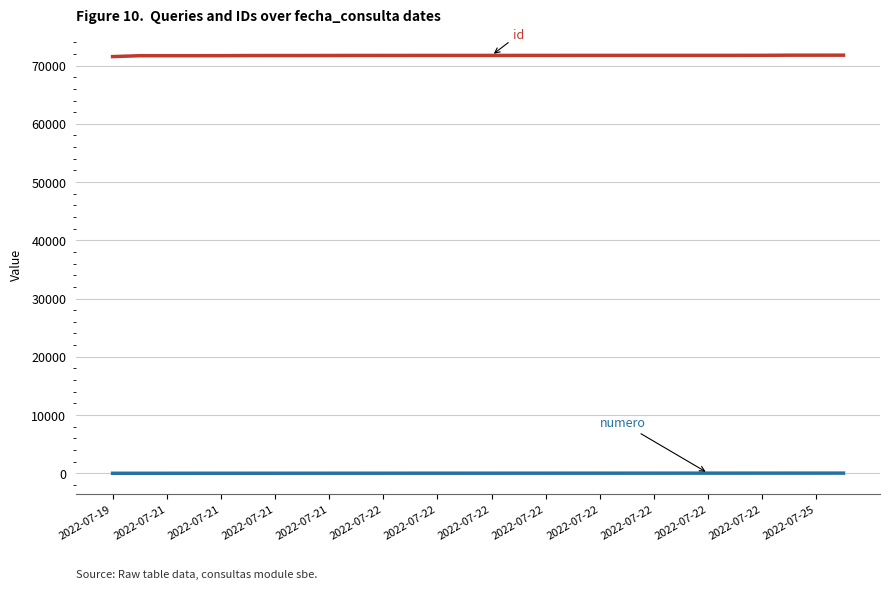

What is the greatest value displayed?

71784